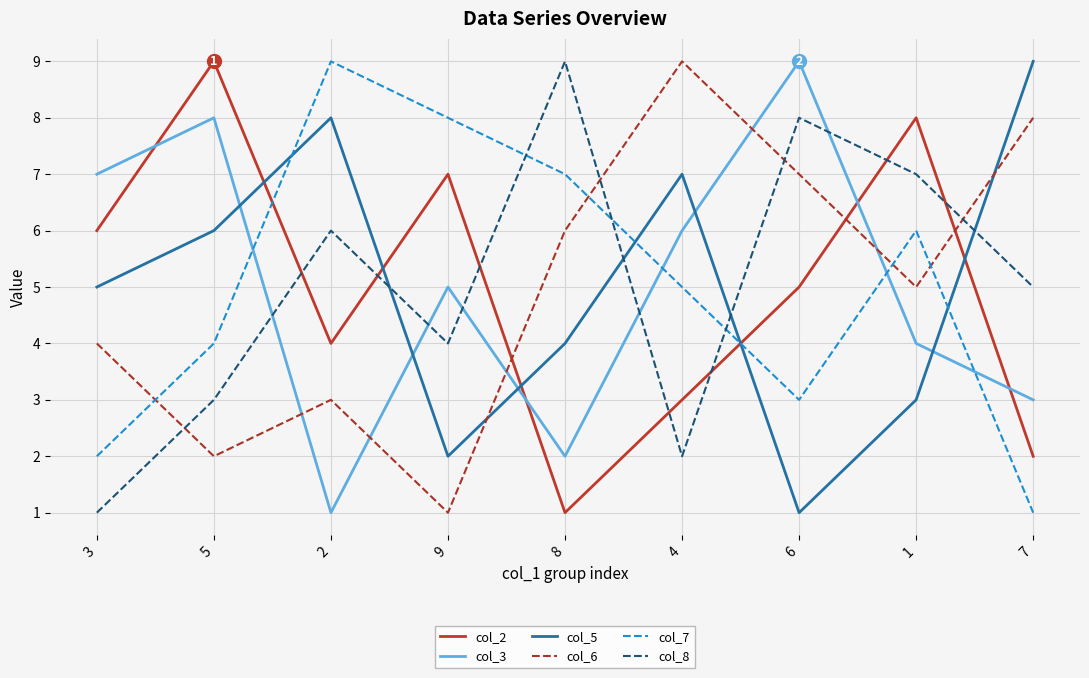

Is the value of col_3 at 6 greater than the value of col_5 at 2?

Yes